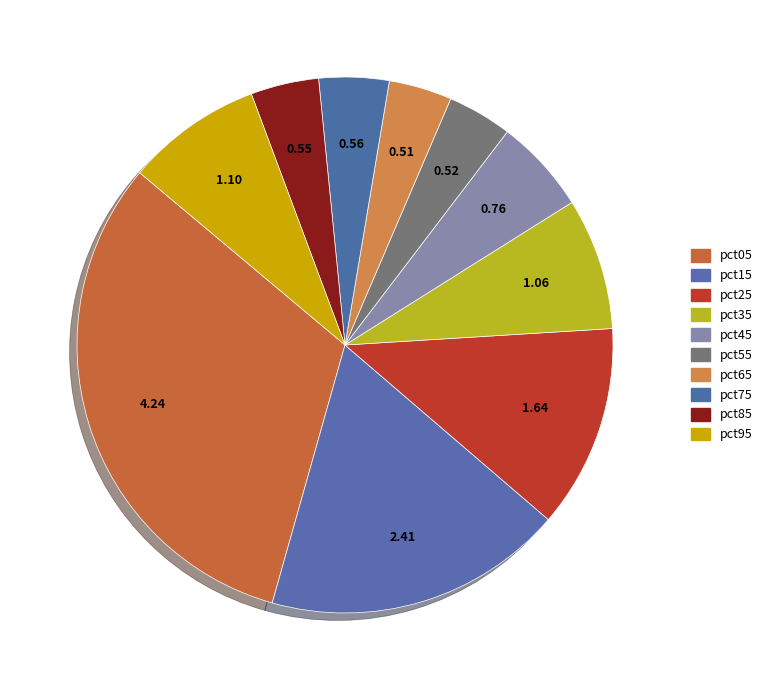

Count the number of slices in the pie.

10